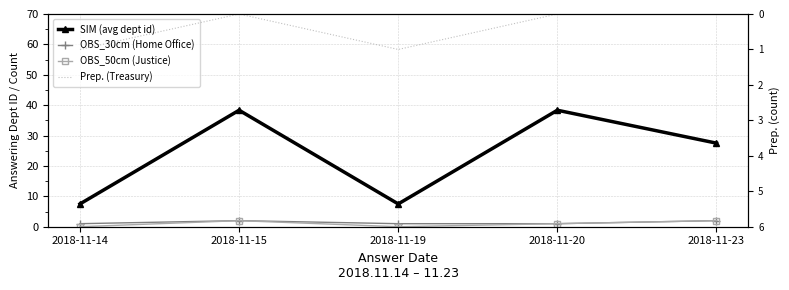

What is the value of the SIM (avg dept id) point at the 5th from the left?

27.5